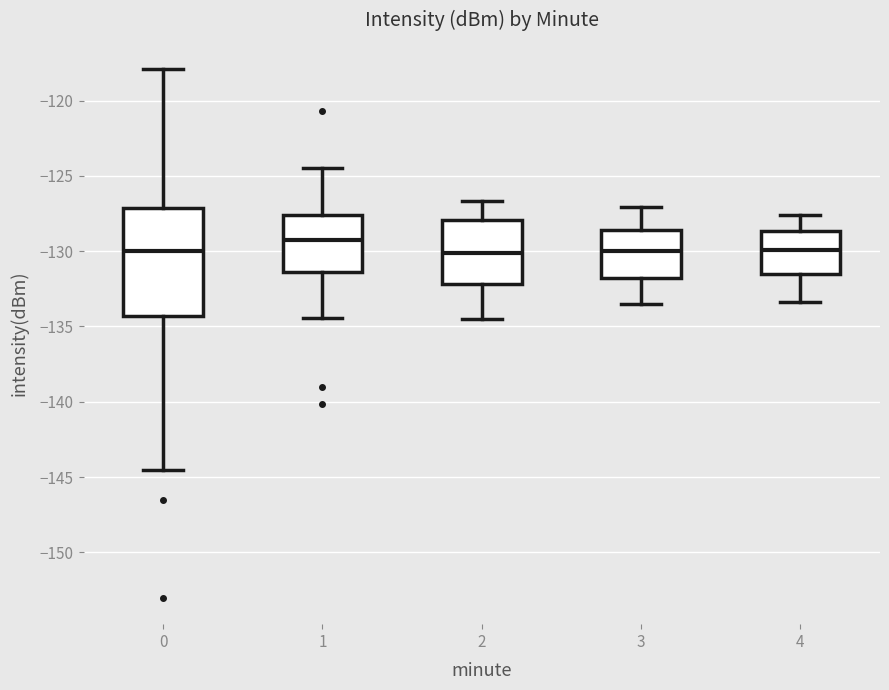

Comparing the boxes themselves (not the whiskers), which one is the tallest?

0